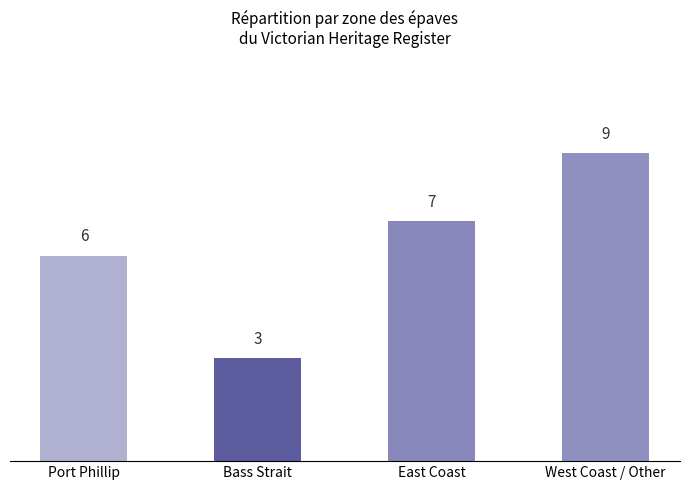

Reading left to right, extract all data points from this chart.

Port Phillip=6	Bass Strait=3	East Coast=7	West Coast / Other=9